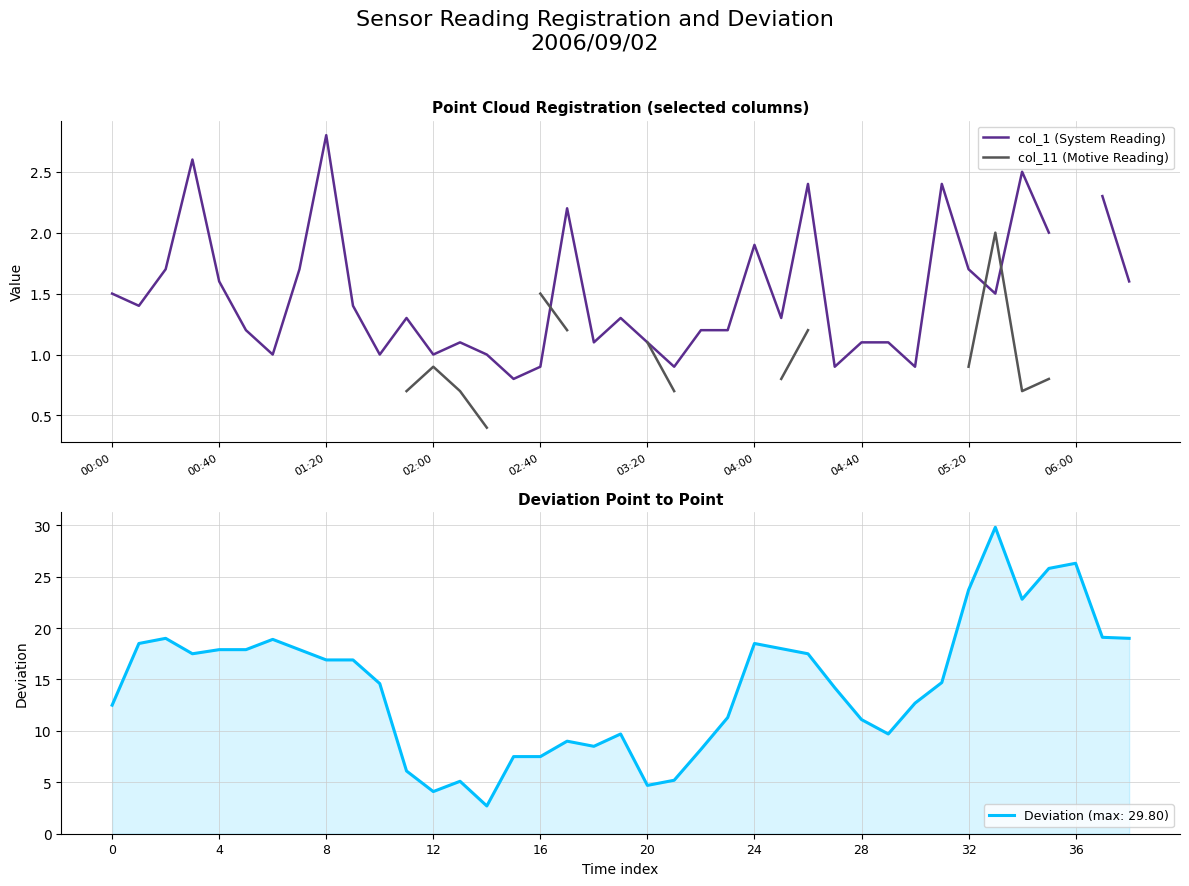

Is it true that Deviation (max: 29.80) equals 18.5 at 24?

True